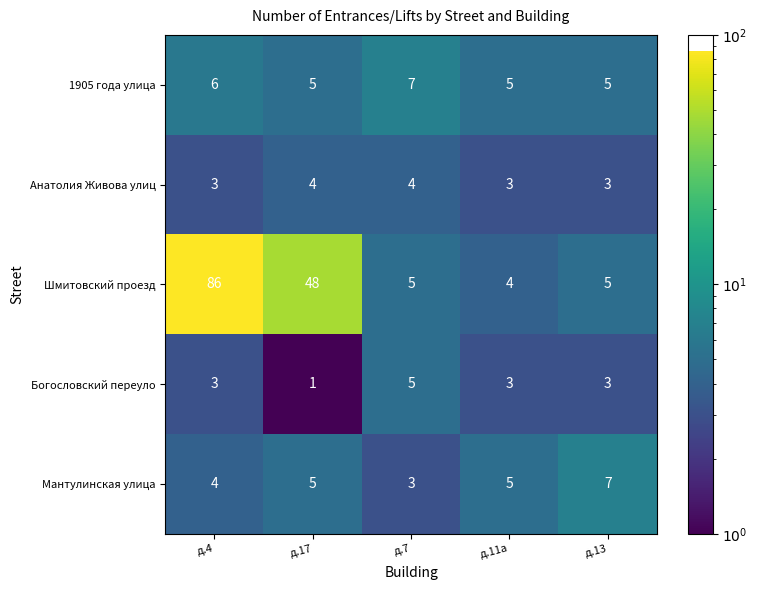

What is the average value of the Анатолия Живова улиц series?

3